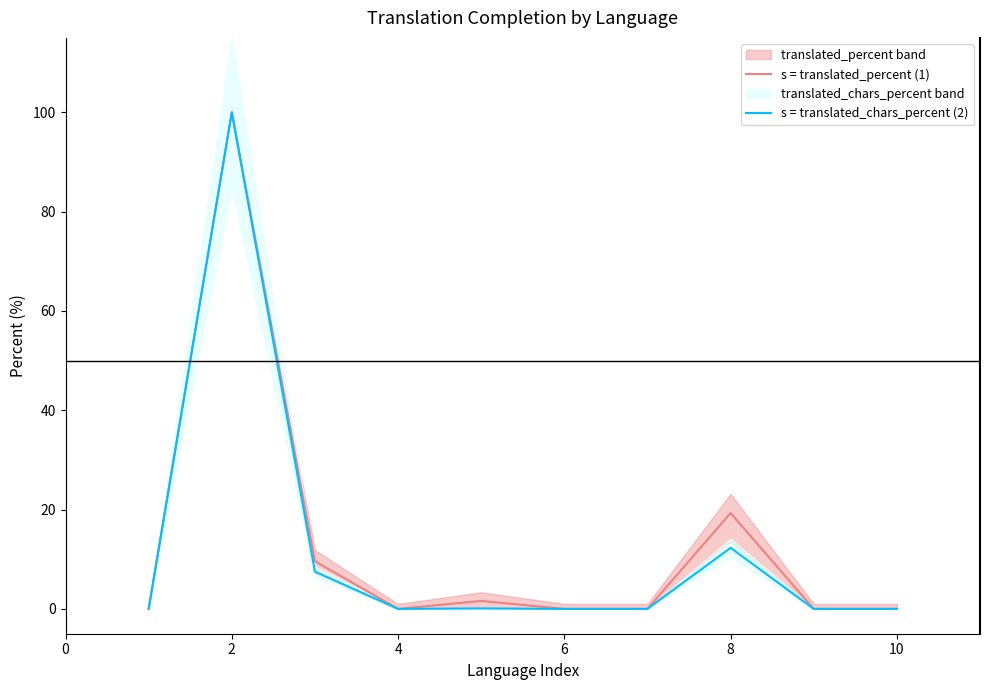

At which category is the sum across all series the highest?

2